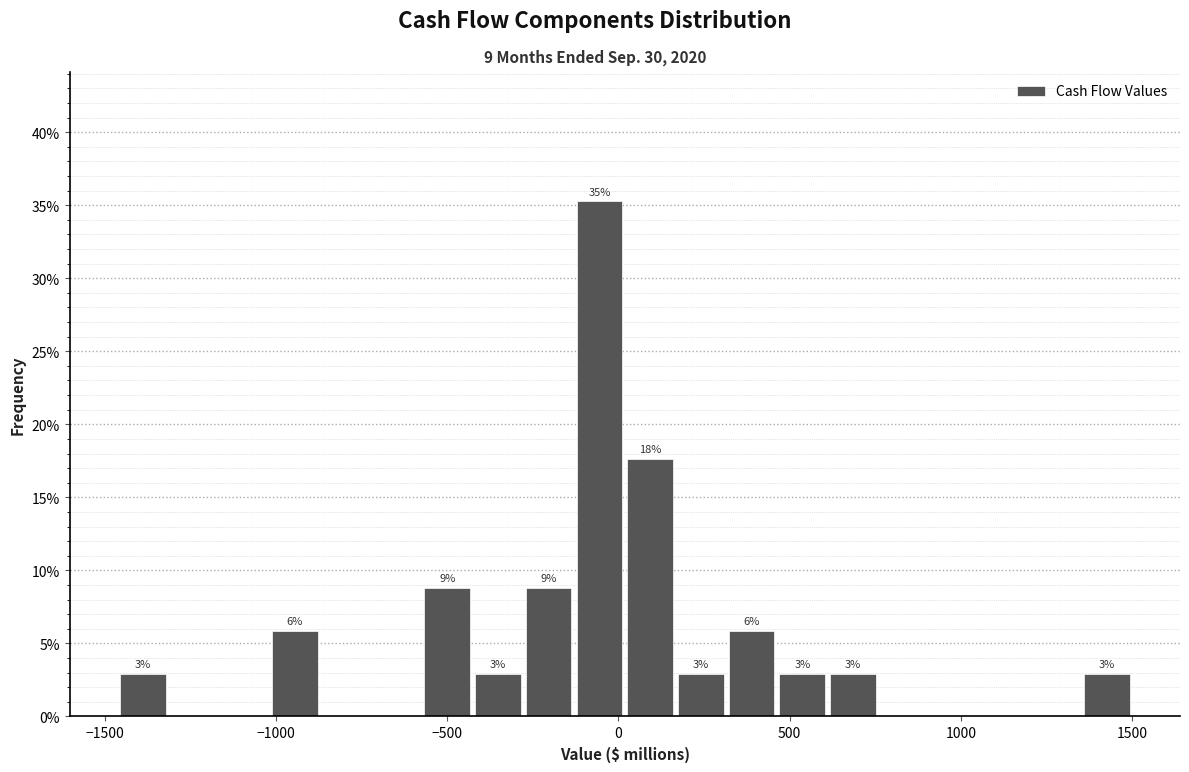

Read against the x-axis, roughly where is the centre of the tallest bar?

-50